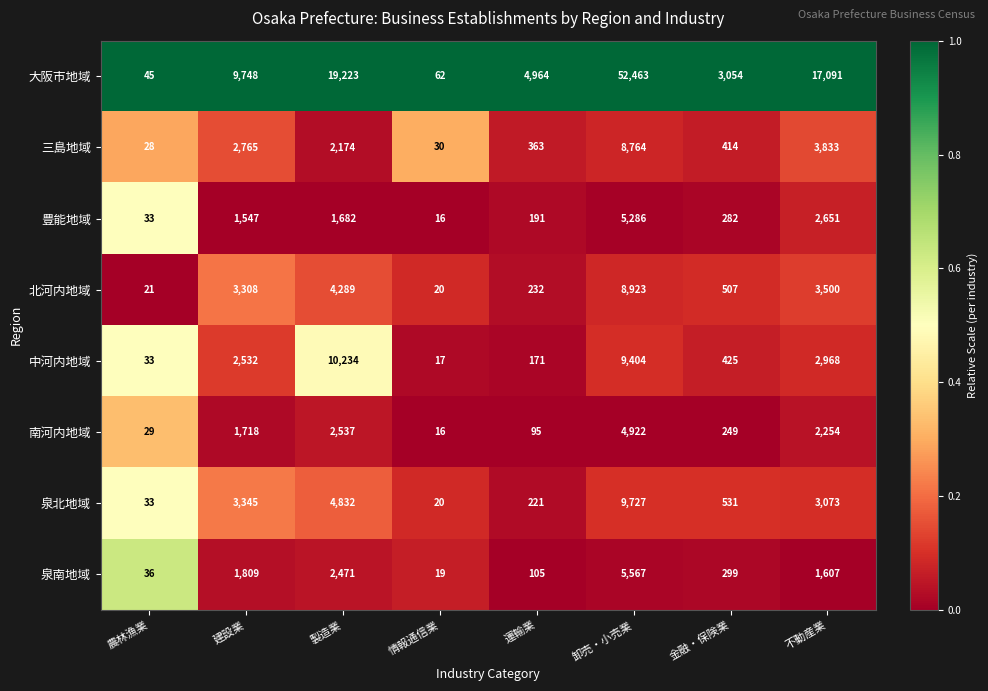

At which category is the sum across all series the highest?

卸売・小売業